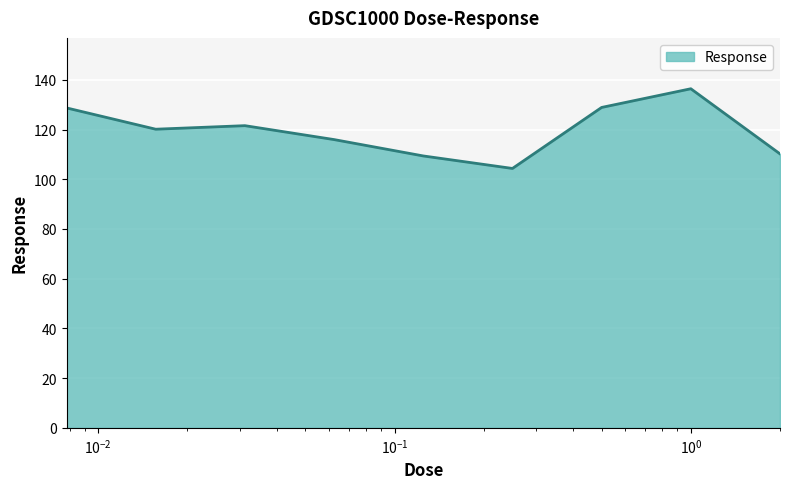

What is the minimum value shown in the chart?

104.4